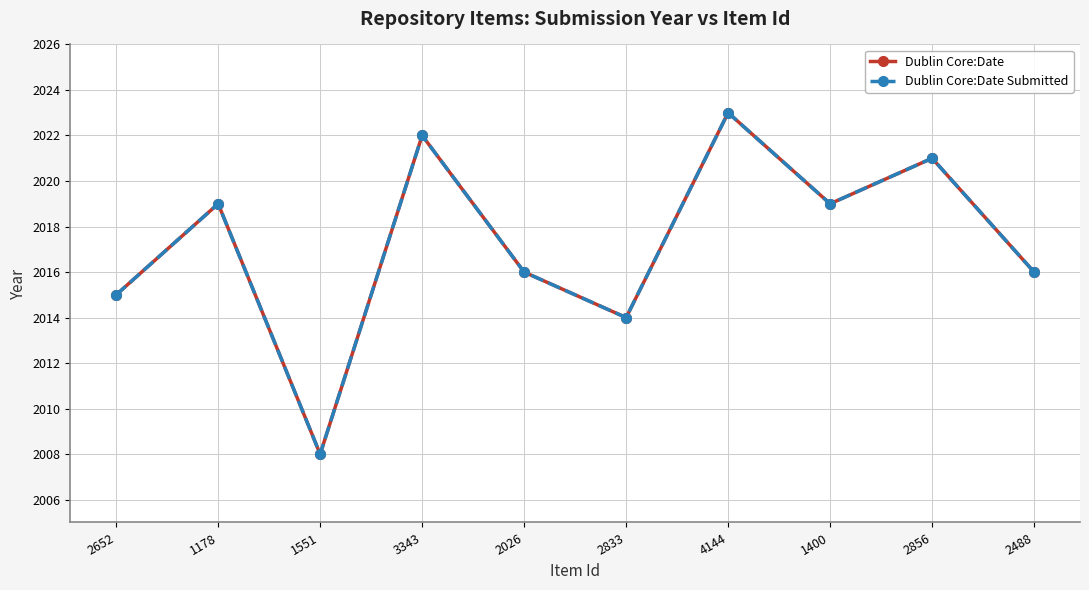

Rank the series by their maximum value, from lowest to highest.

Dublin Core:Date, Dublin Core:Date Submitted